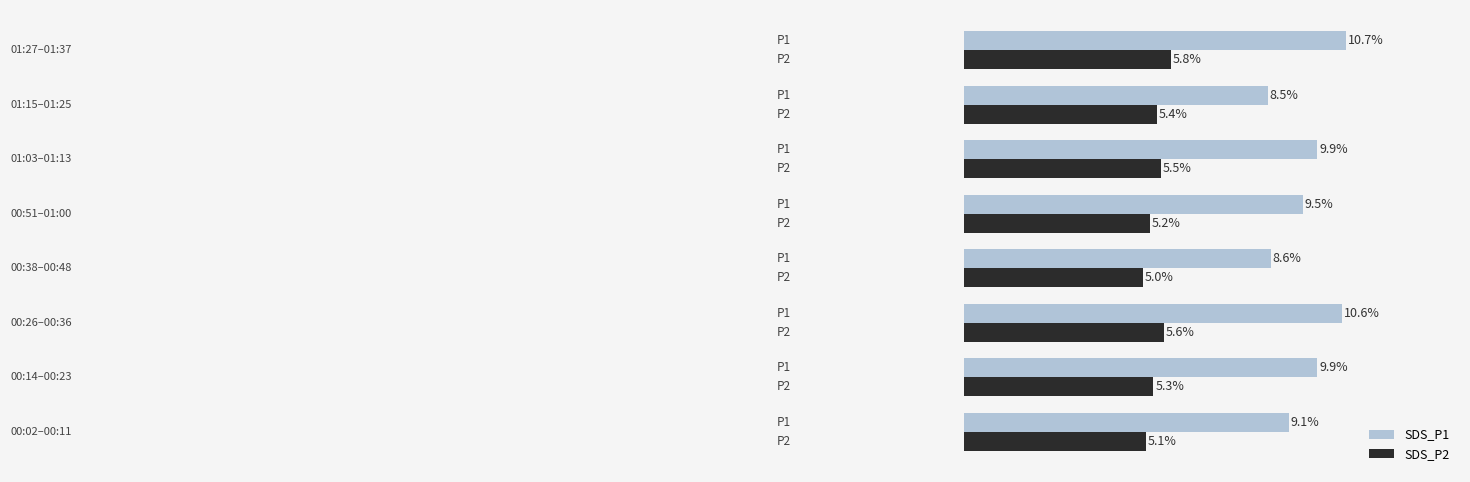

Which series has the largest total across all categories?

SDS_P1